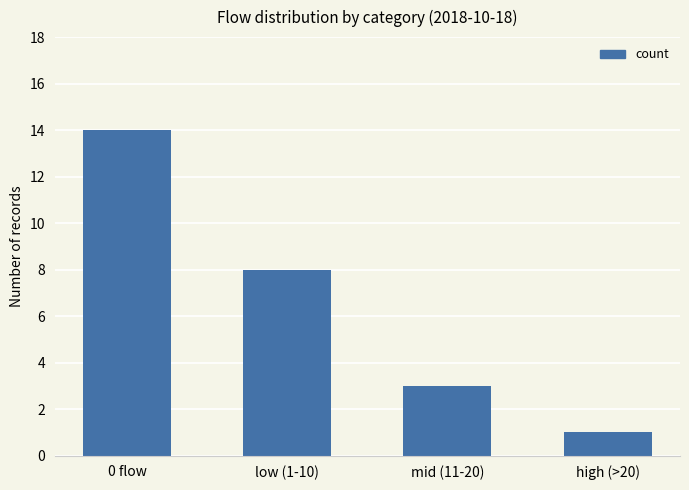

What is the approximate value at 0 flow, to the nearest 5?

15